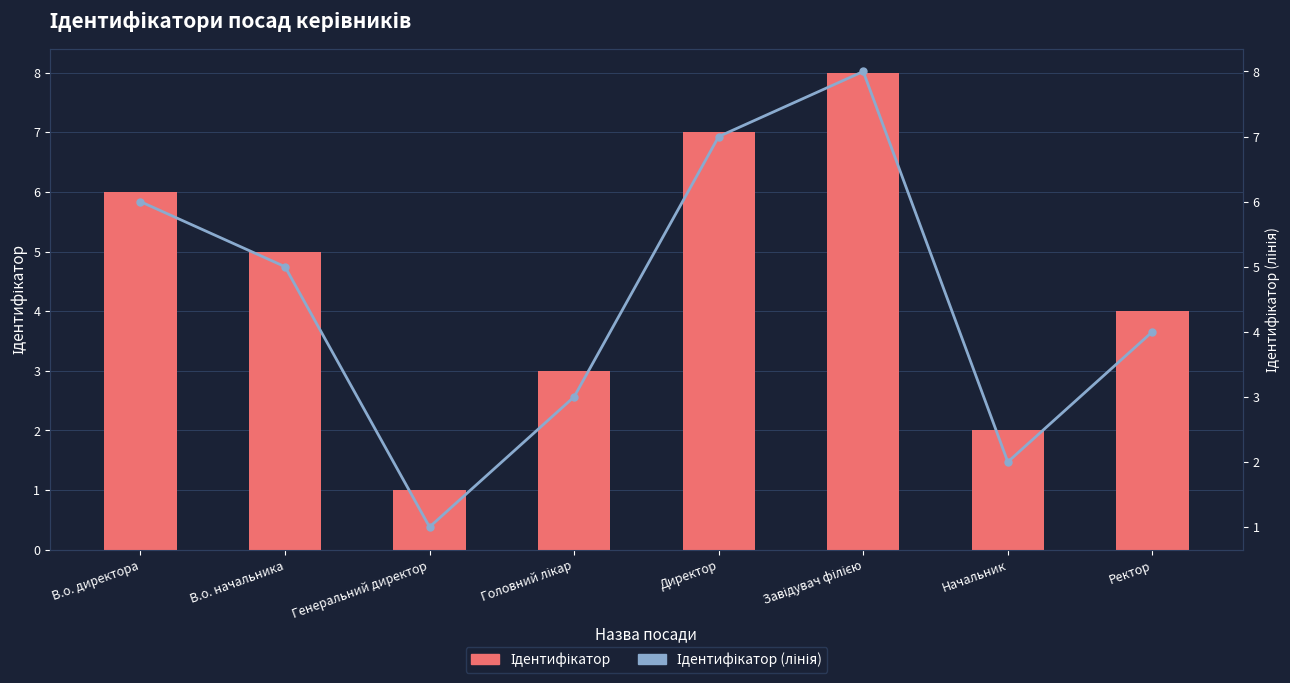

What is the value of the Ідентифікатор bar at the 7th from the left?

2